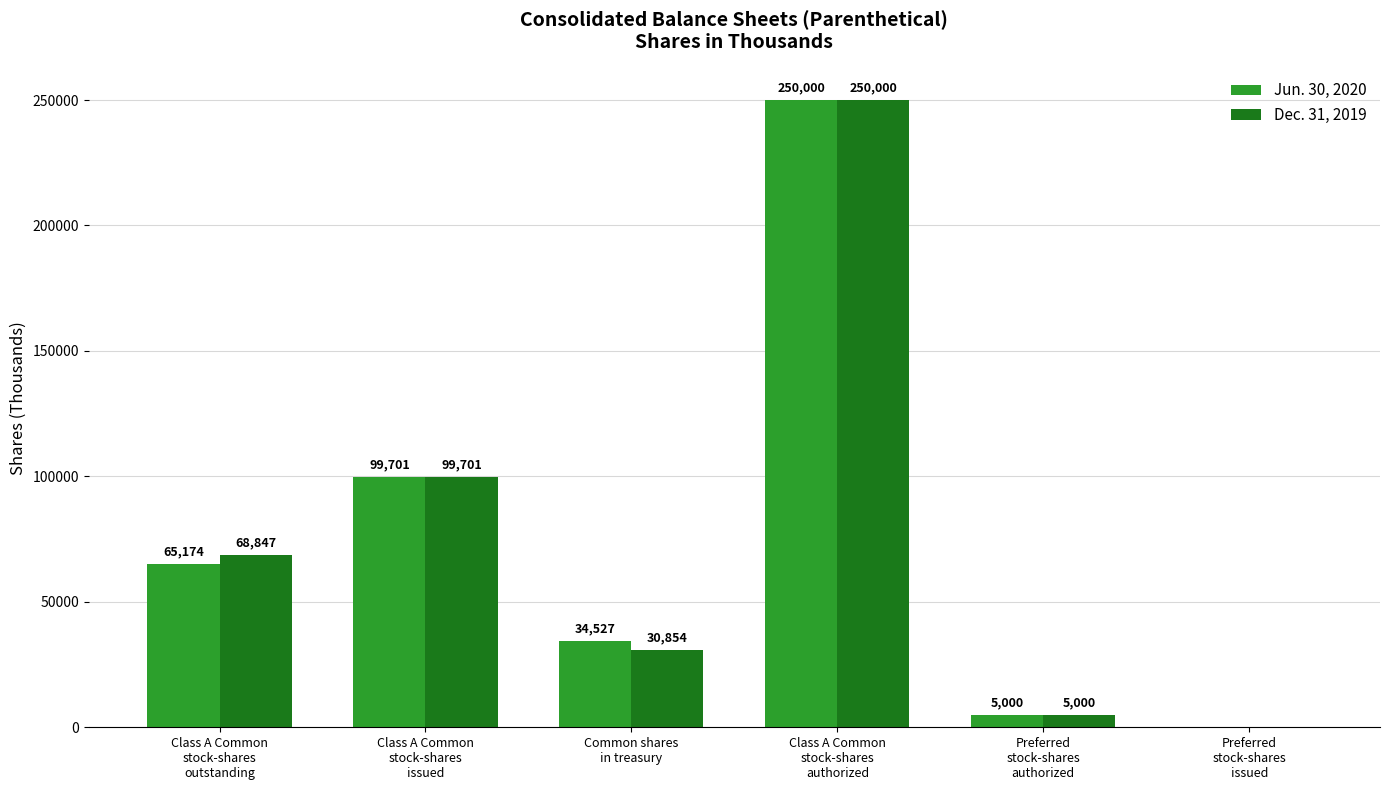

What is the sum of all Jun. 30, 2020 values?

454402